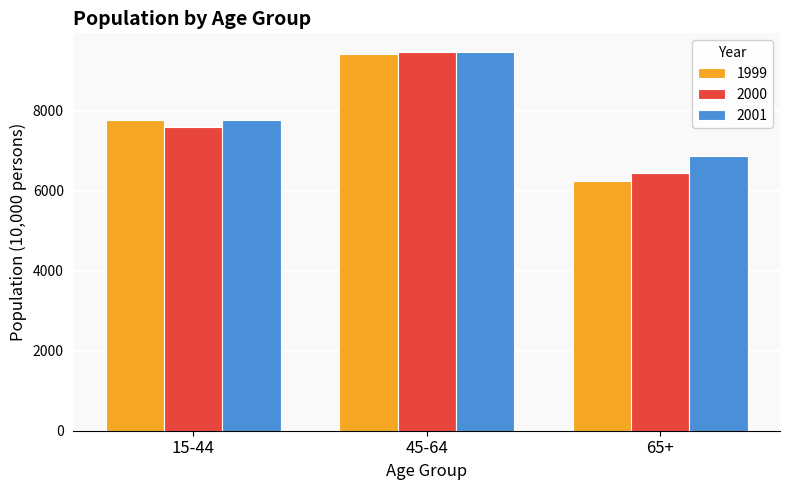

How many bars are there in each group?

3